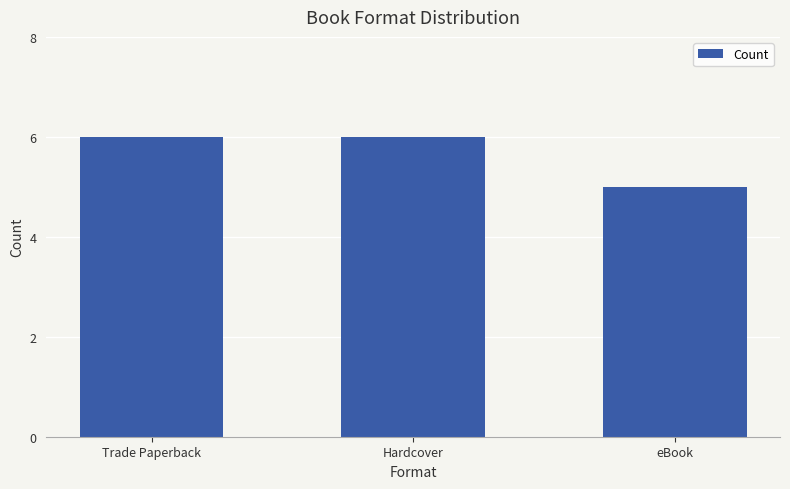

How many bars are there in total?

3